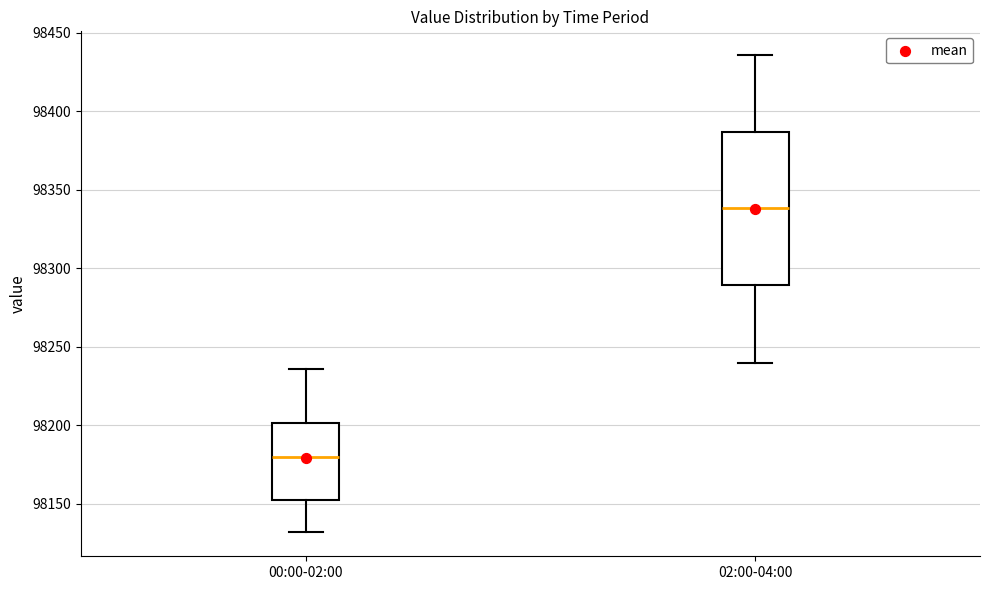

Where is the lower edge of the box for 02:00-04:00 on the y-axis? The values are not printed on the chart, so give them approximately, as read against the axis.

98290